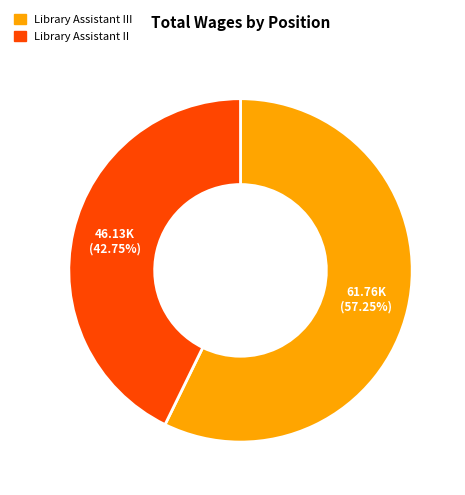

Count the number of slices in the pie.

2